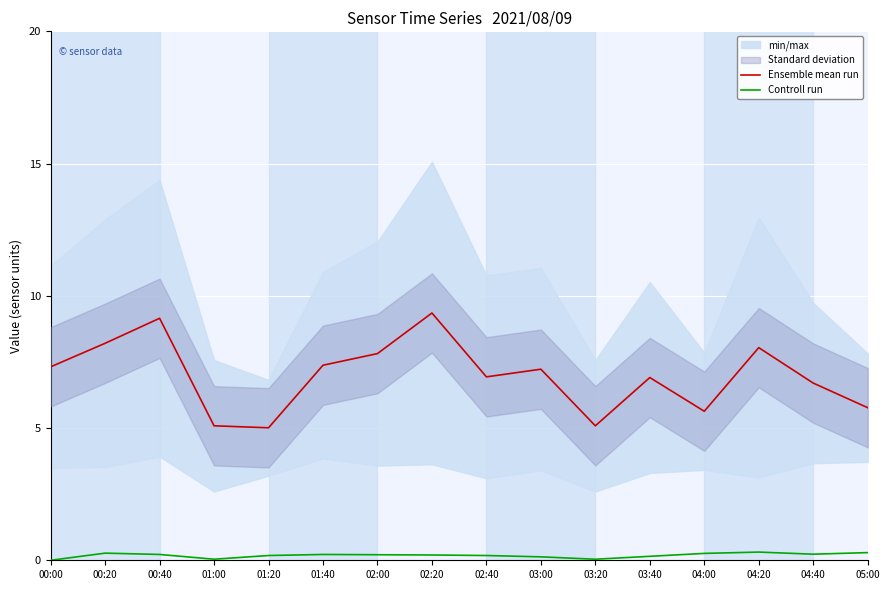

At which label does Controll run reach its minimum?

00:00